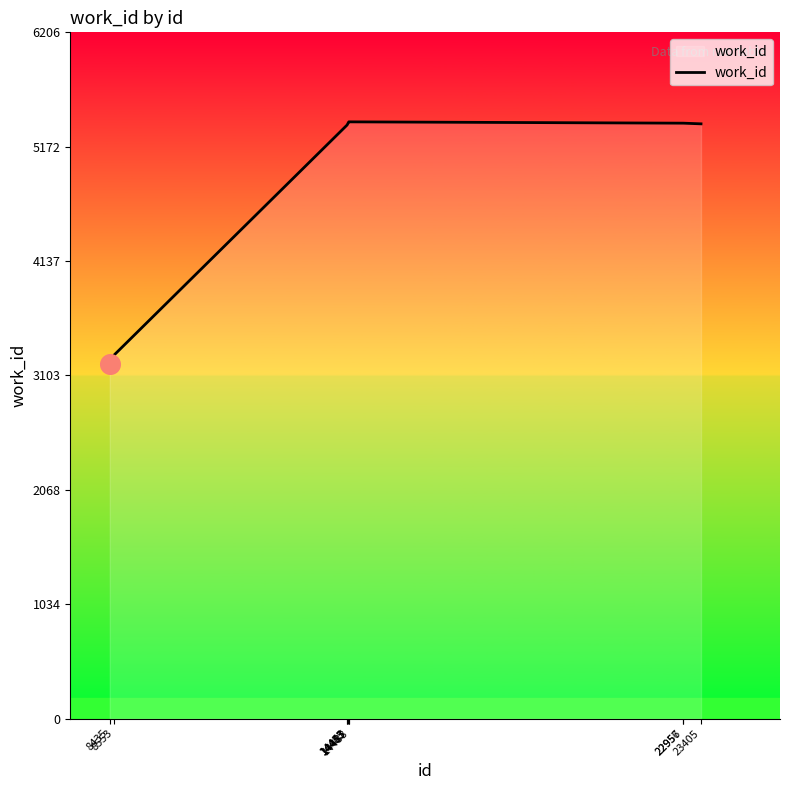

What is the change in value from 14443 to 23405?

+11